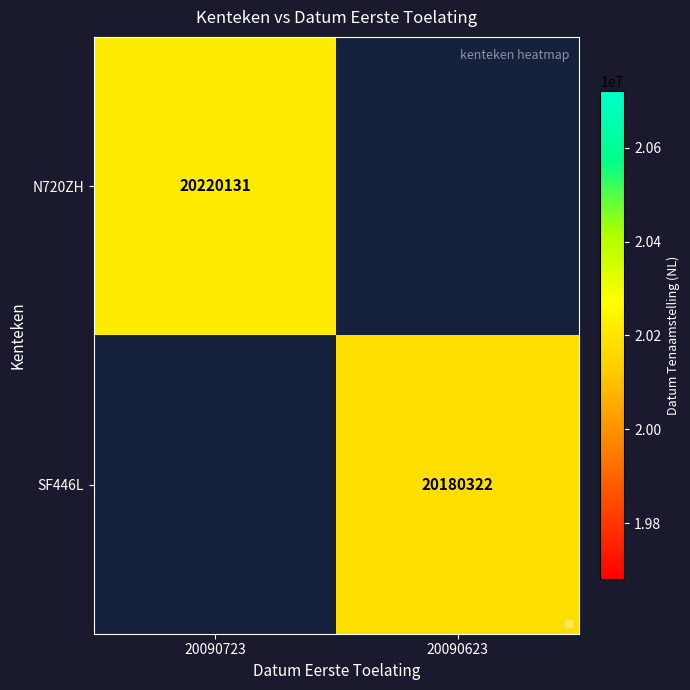

What is the greatest value displayed?

20220131.0